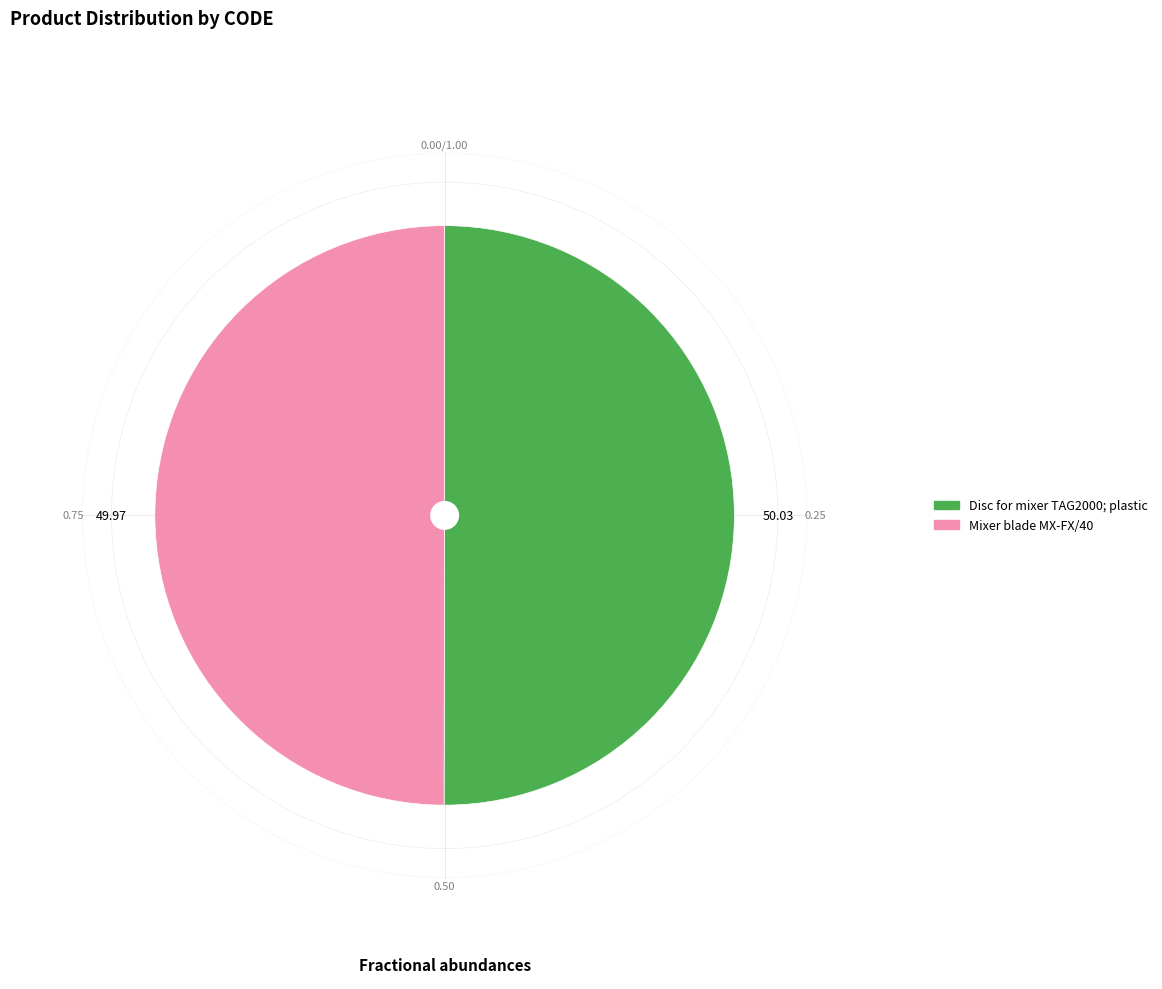

Do Disc for mixer TAG2000; plastic and Mixer blade MX-FX/40 together represent more than half of the pie?

Yes